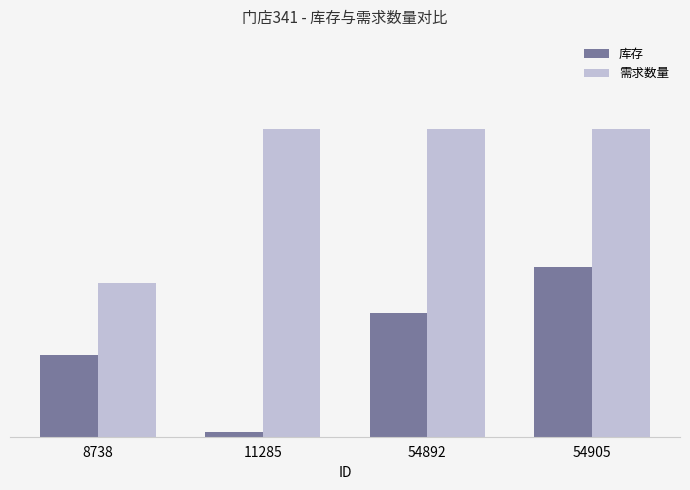

List the series in order of their peak value, highest first.

需求数量, 库存